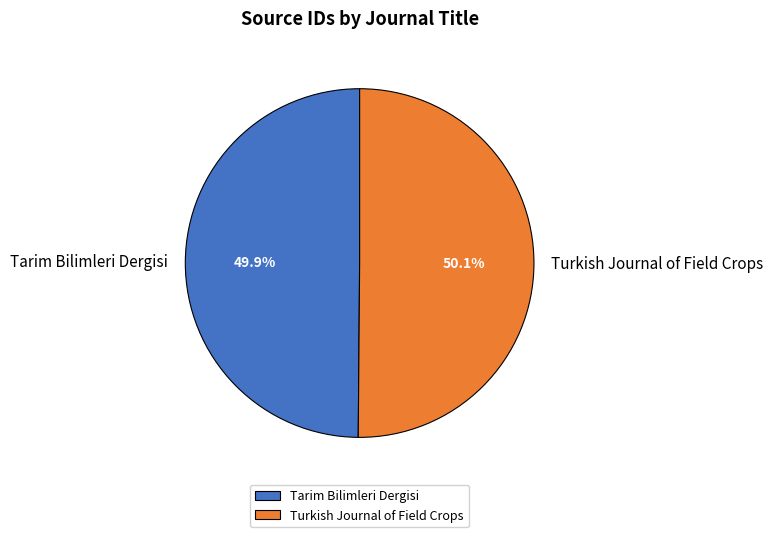

Combined, what portion of the pie is Turkish Journal of Field Crops and Tarim Bilimleri Dergisi?

100.0%